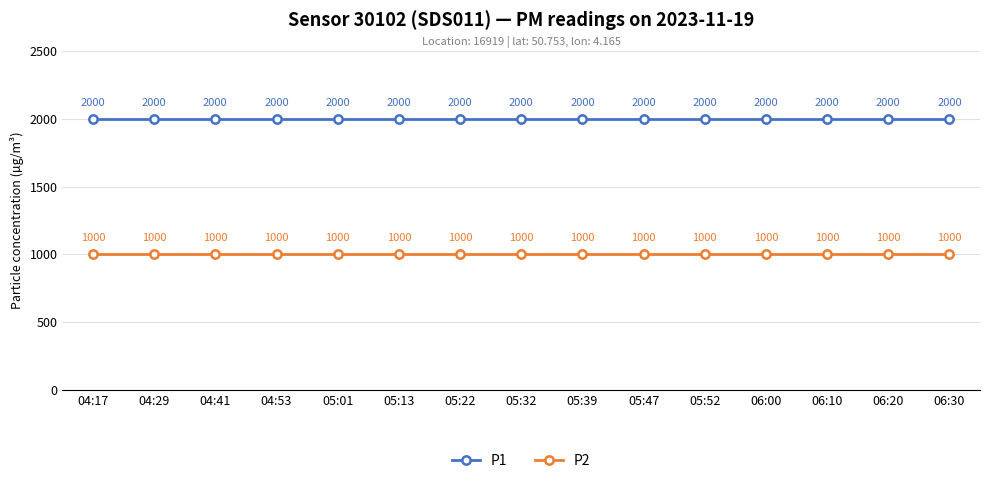

What is the spread (max minus min) of values at 05:13?

1000.0